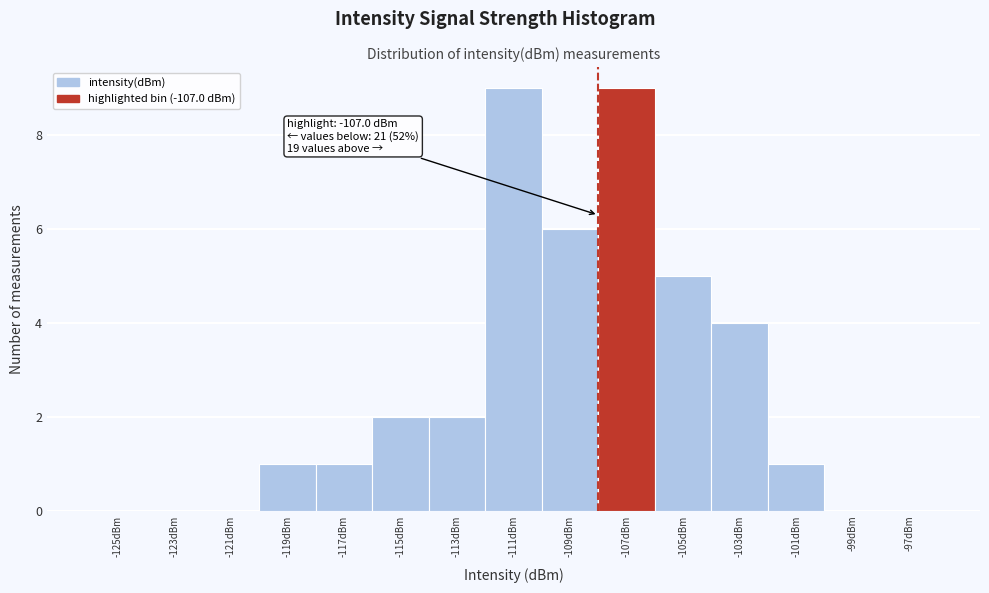

Reading left to right, extract all data points from this chart.

-125dBm=0	-123dBm=0	-121dBm=0	-119dBm=1	-117dBm=1	-115dBm=2	-113dBm=2	-111dBm=9	-109dBm=6	-107dBm=9	-105dBm=5	-103dBm=4	-101dBm=1	-99dBm=0	-97dBm=0